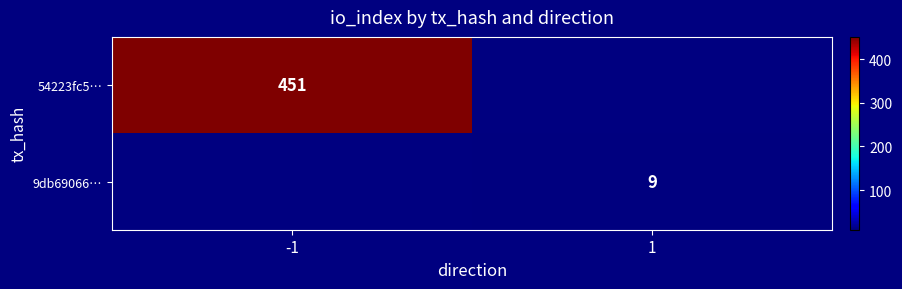

True or false: 54223fc5… has a value of 451 at -1.

True